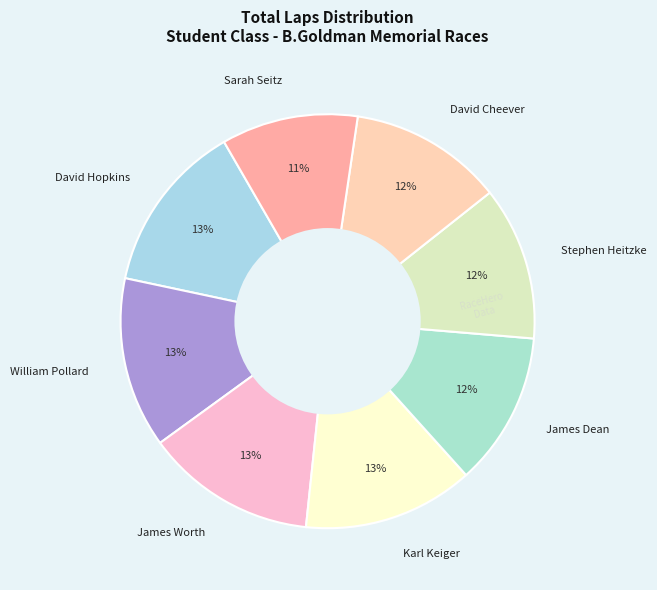

Which has a higher value, Stephen Heitzke or William Pollard?

William Pollard